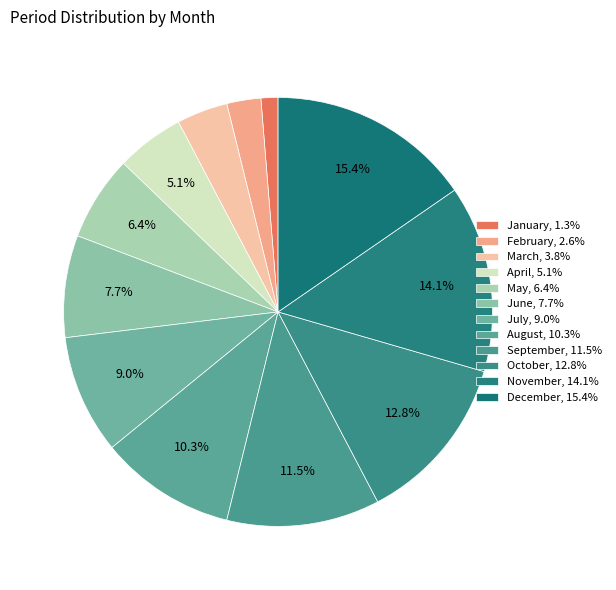

How many segments does this pie chart have?

12